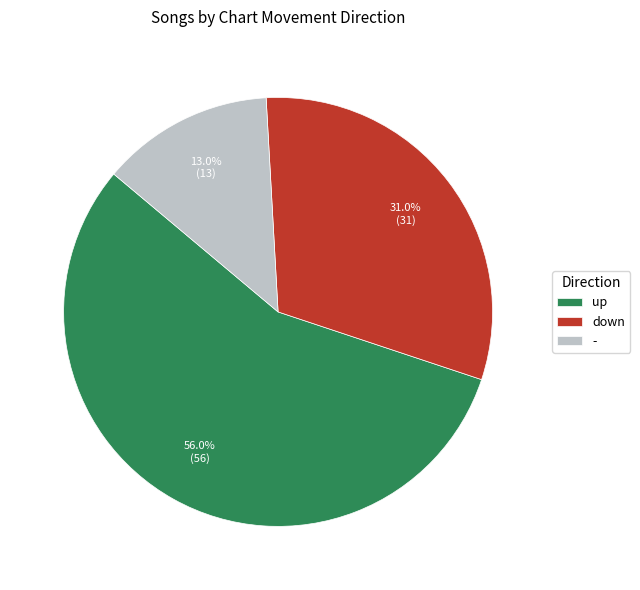

True or false: down accounts for 31% of the total.

True